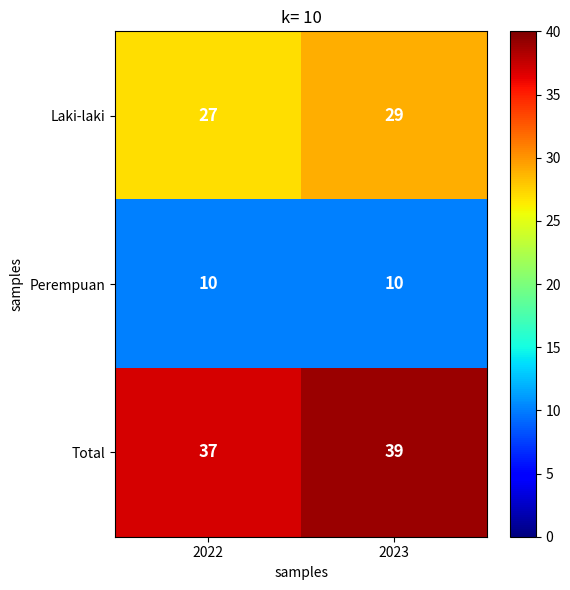

Is it true that Total equals 12 at 2022?

False